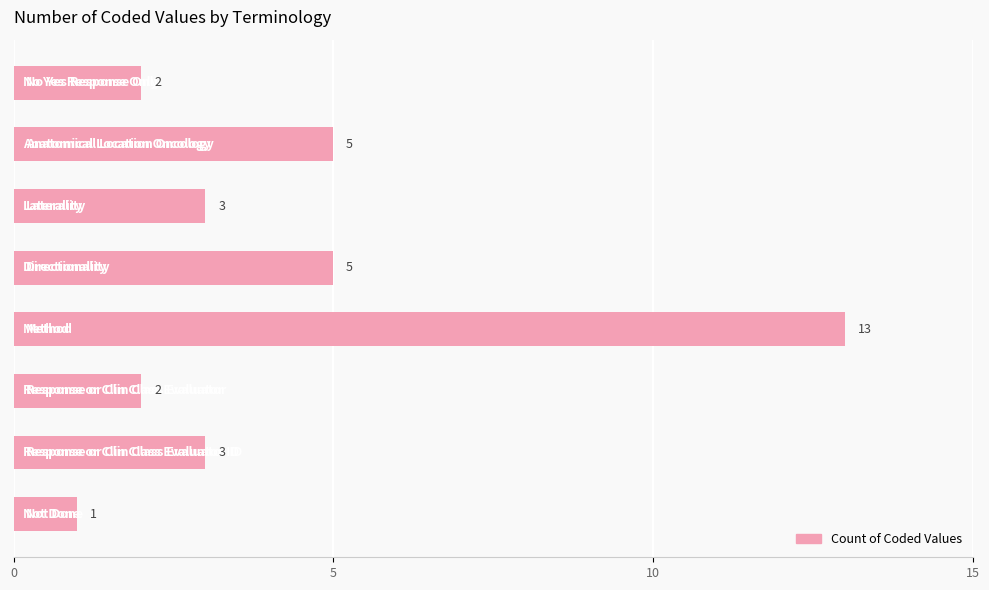

What is the value of the 8th bar from the top?

1